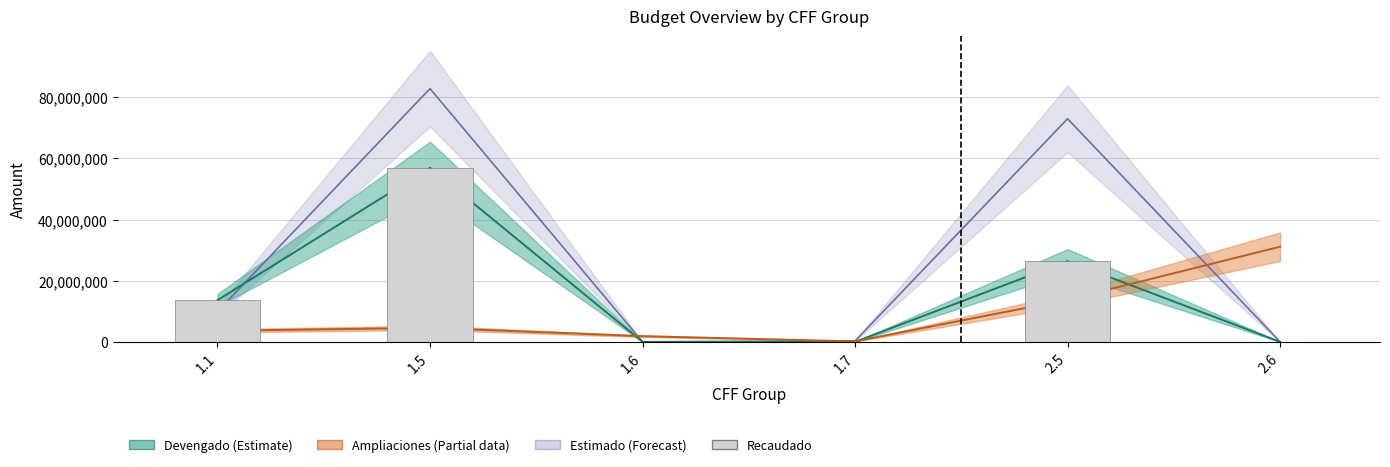

True or false: the data shows 0.0 at 1.7.

True